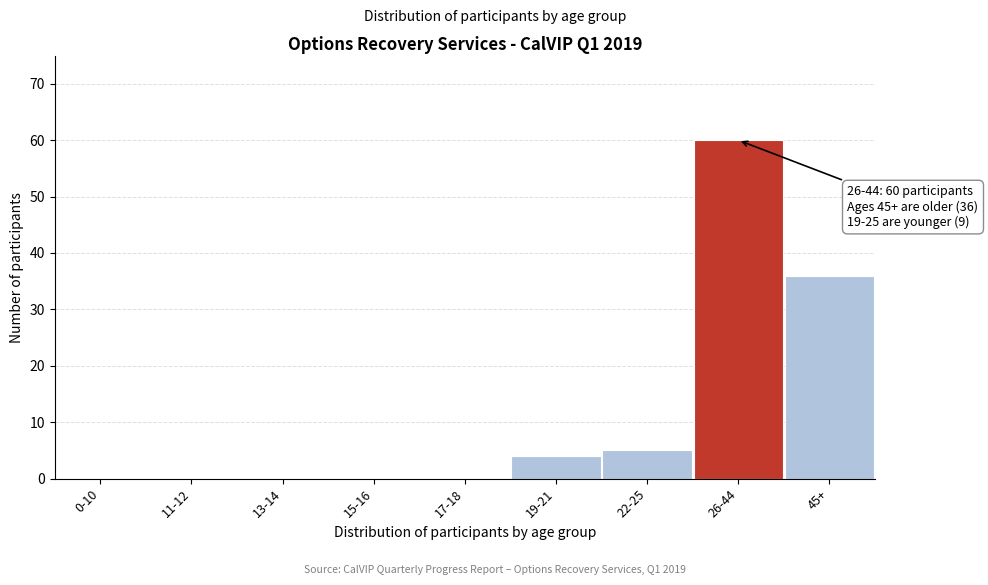

Reading right to left, transcribe all the data shown in this chart.

45+=36	26-44=60	22-25=5	19-21=4	17-18=0	15-16=0	13-14=0	11-12=0	0-10=0